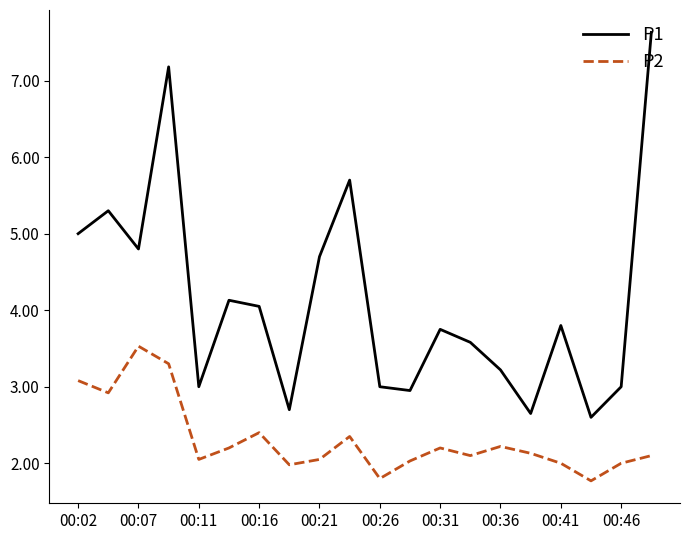

What is the lowest value of the P2 series?

1.8